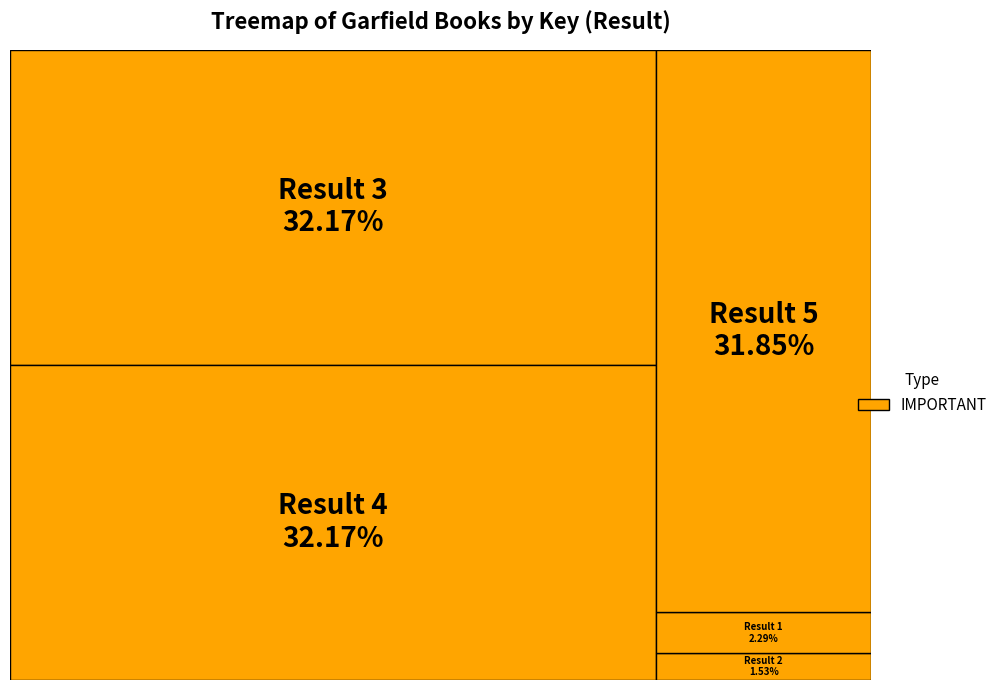

Is it true that 2 is 1% of the pie?

False